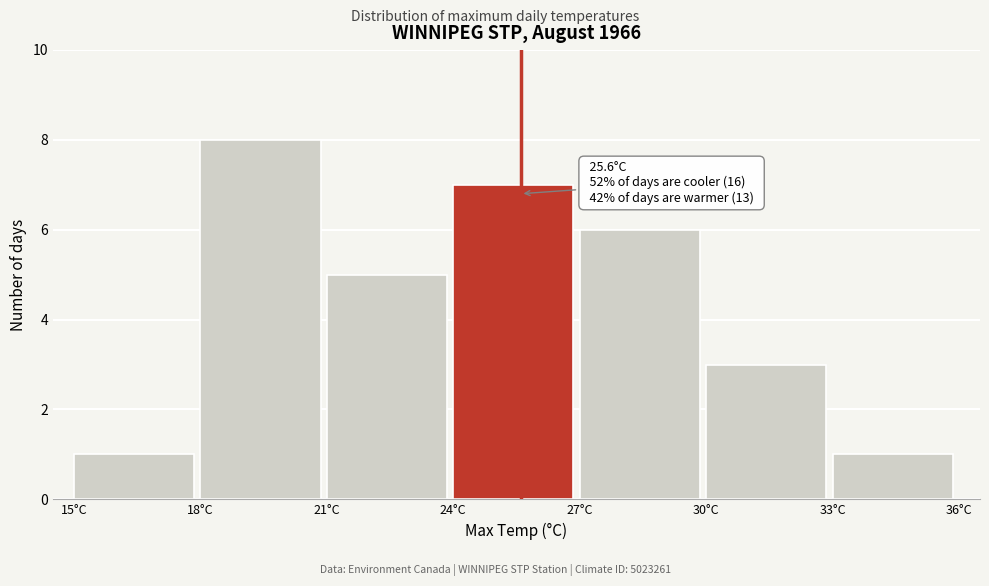

Over which range of the x-axis is the bar tallest?

18 to 21